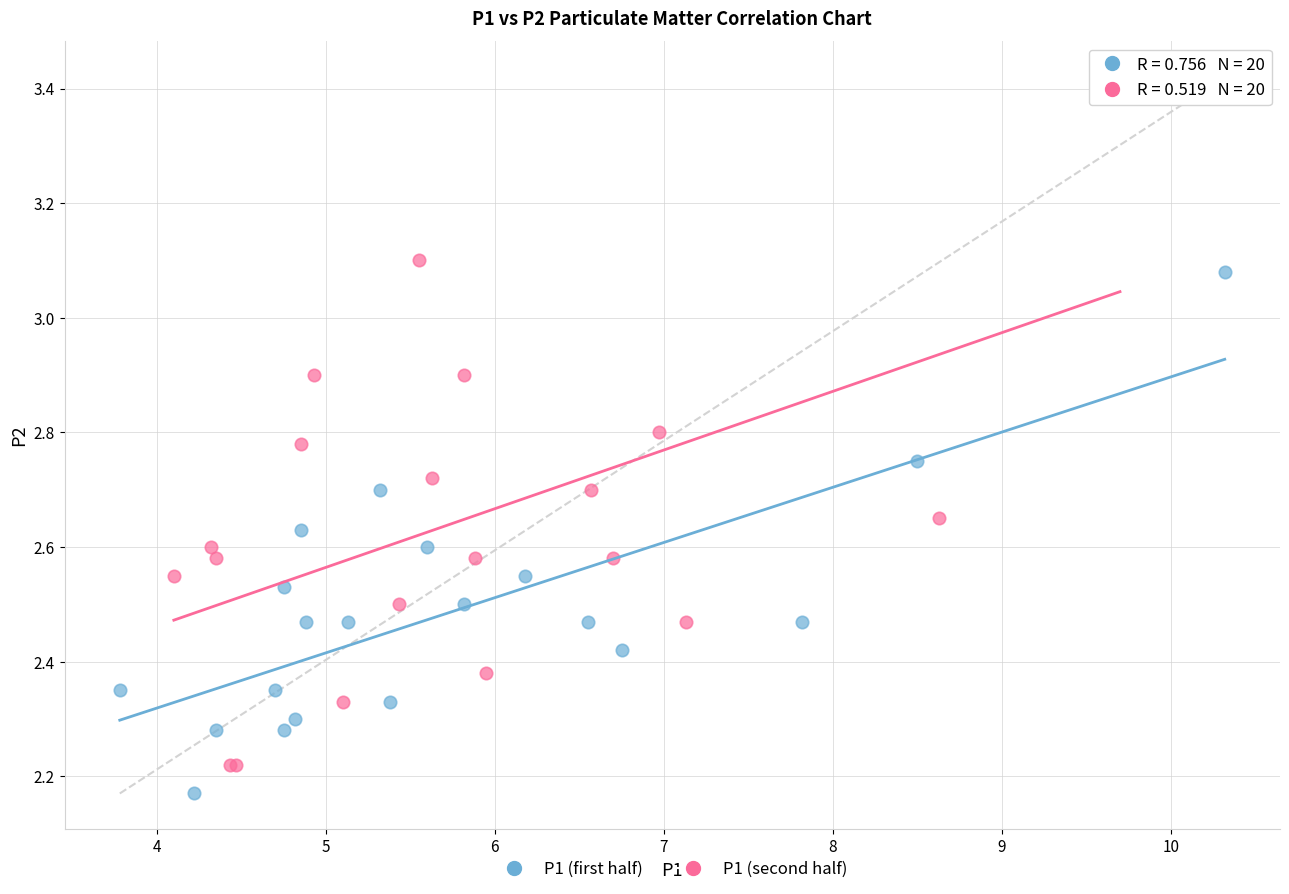

Which series contains the highest Y value?

P1 (second half)